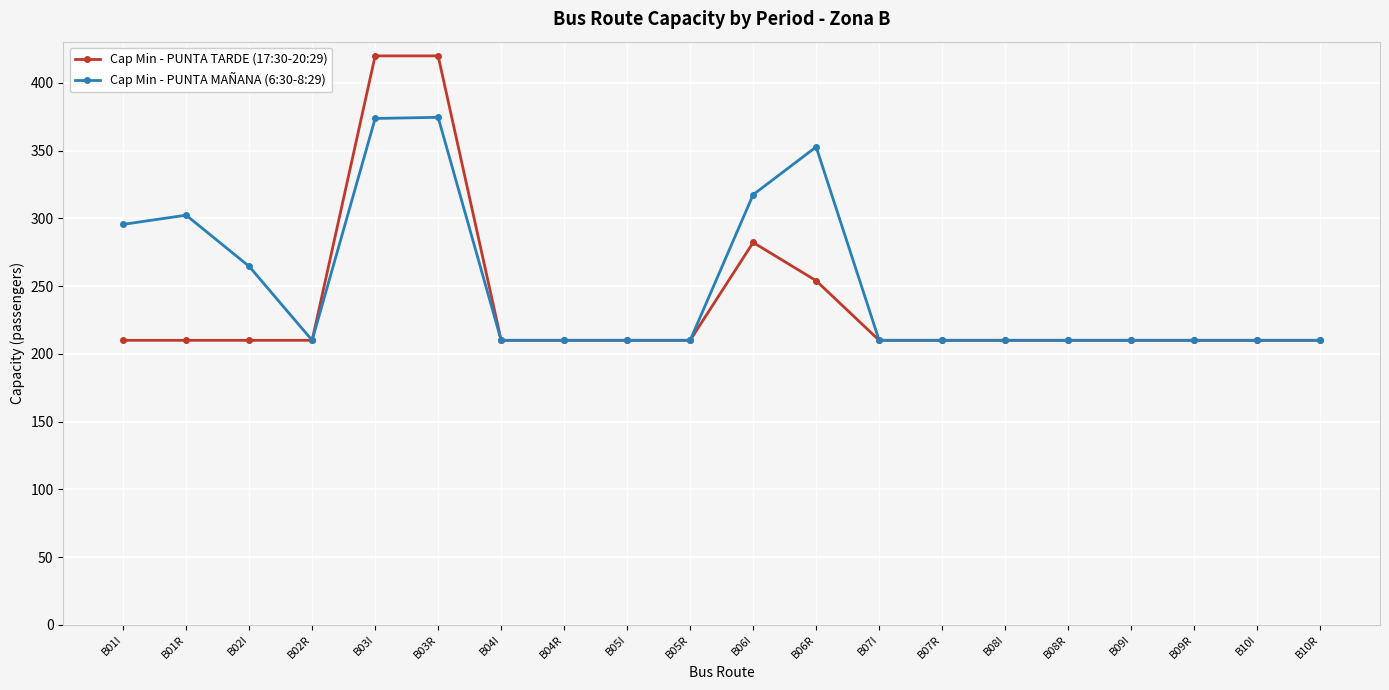

What is the greatest value displayed?

420.0